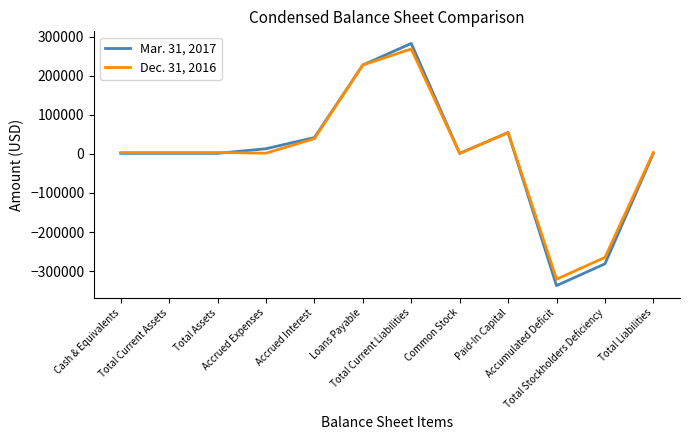

Rank the series by their maximum value, from highest to lowest.

Mar. 31, 2017, Dec. 31, 2016